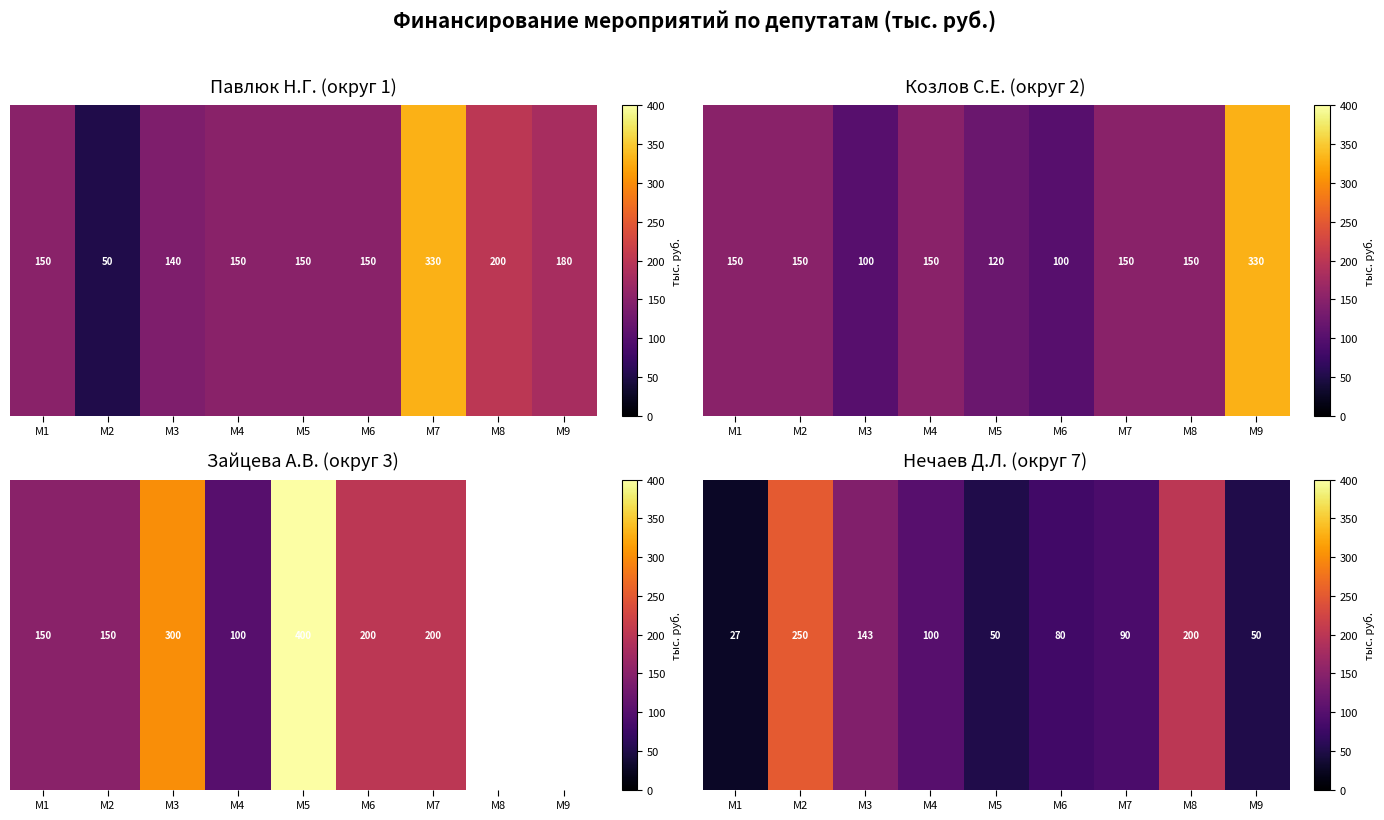

Between М4 and М2, which is larger?

М2